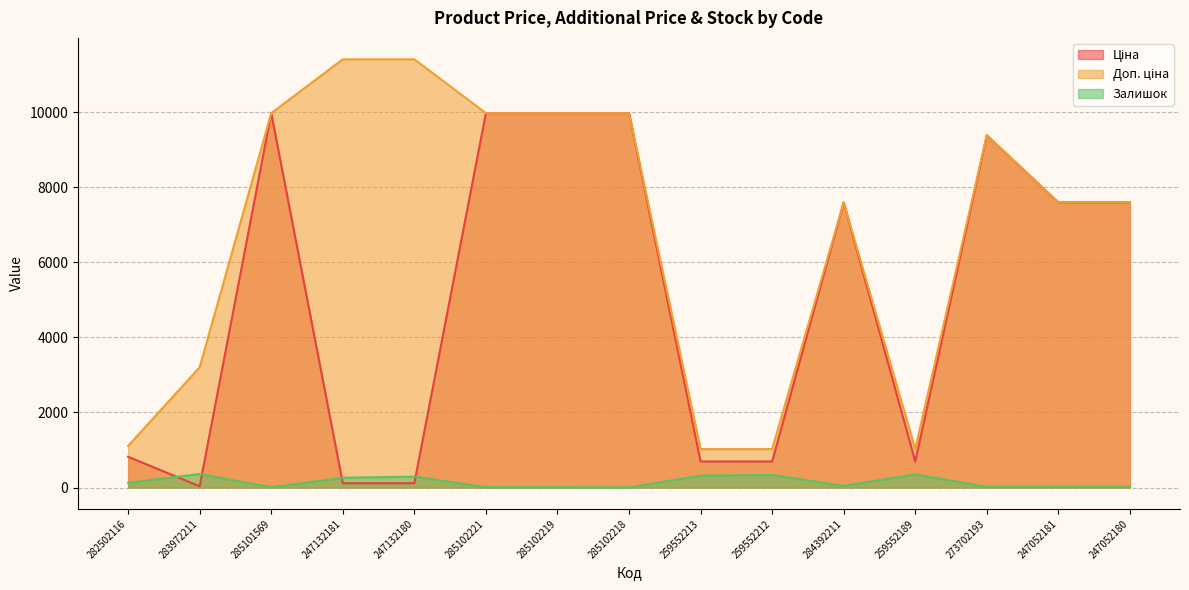

What is the value of the Доп. ціна point at the 10th from the left?

1024.6